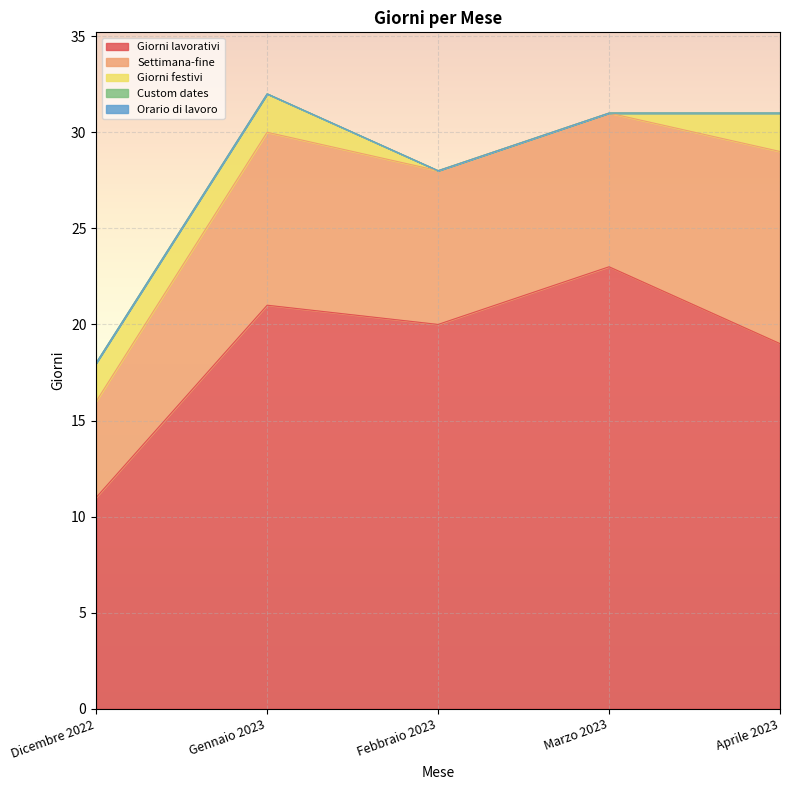

What is the minimum value for Settimana-fine?

5